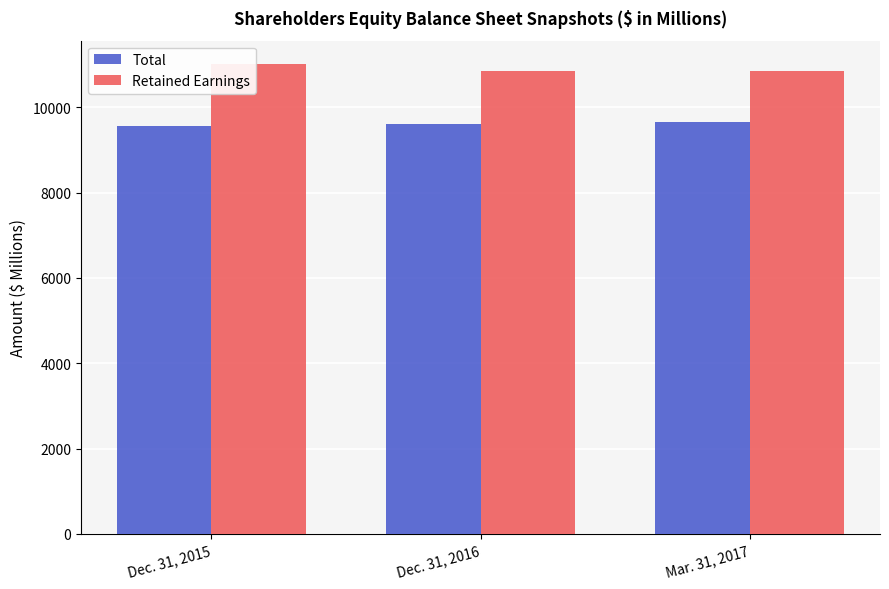

What value does the Retained Earnings series have at Dec. 31, 2016?

10863.4